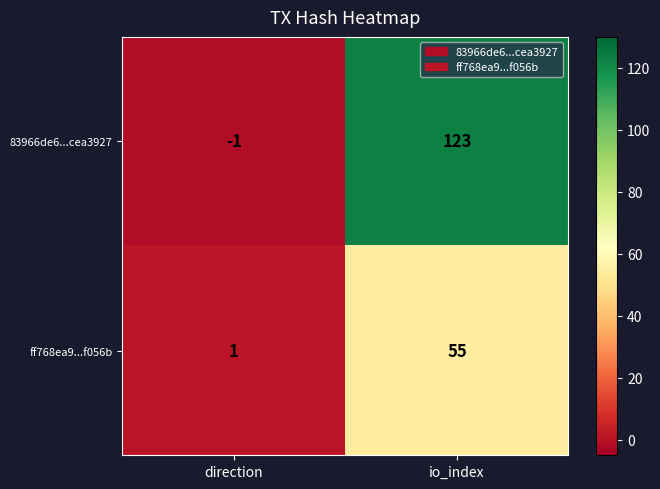

How many values in 83966de6...cea3927 are below zero?

1